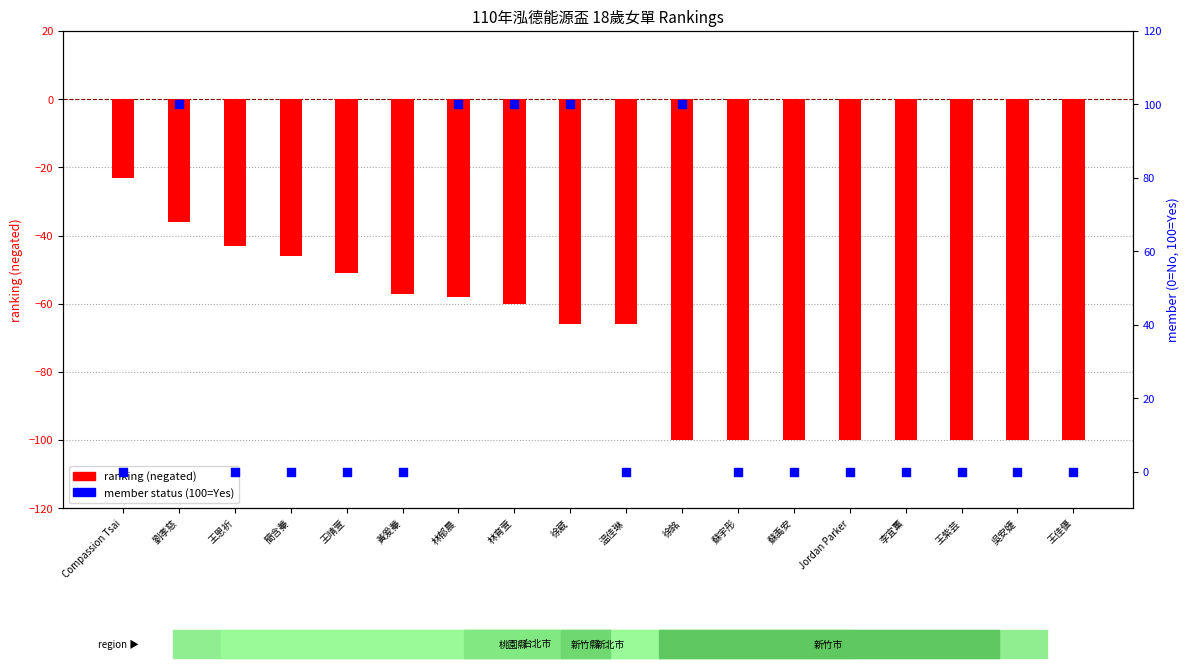

Which series reaches the maximum Y coordinate?

member (100=yes)